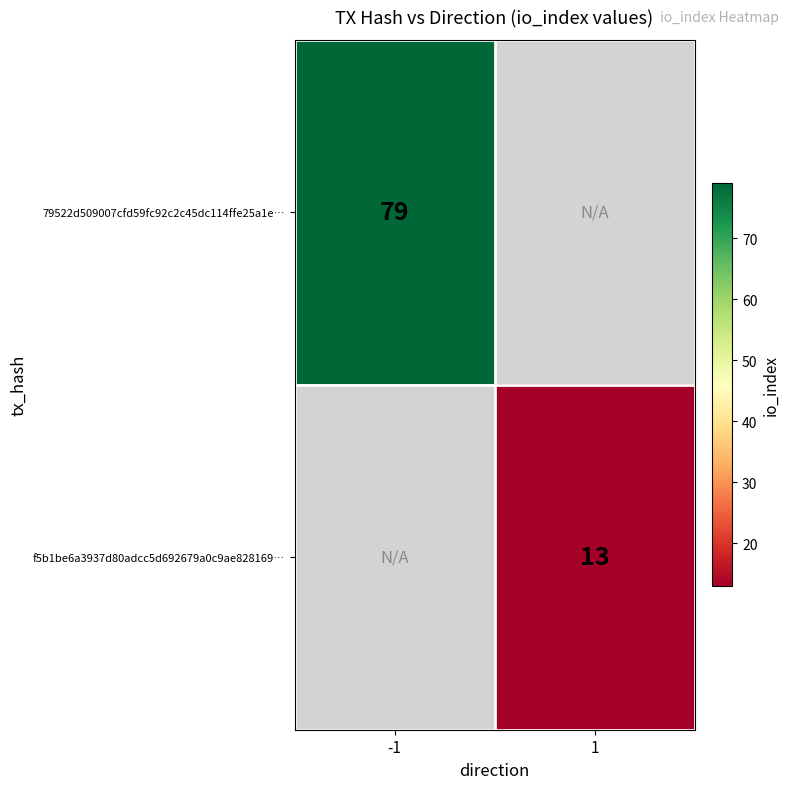

The value of 79522d509007cfd59fc92c2c45dc114ffe25a1e… at -1 is 41. True or false?

False